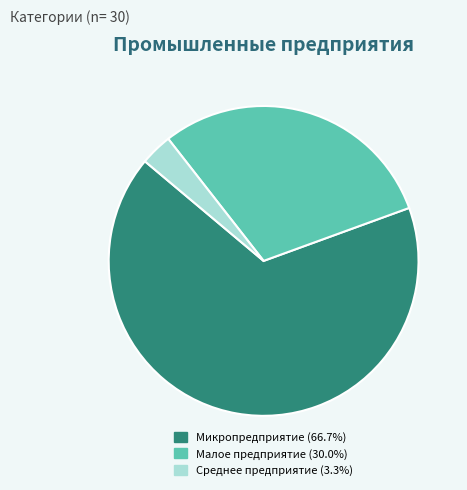

Is there any slice that represents more than half of the pie?

Yes